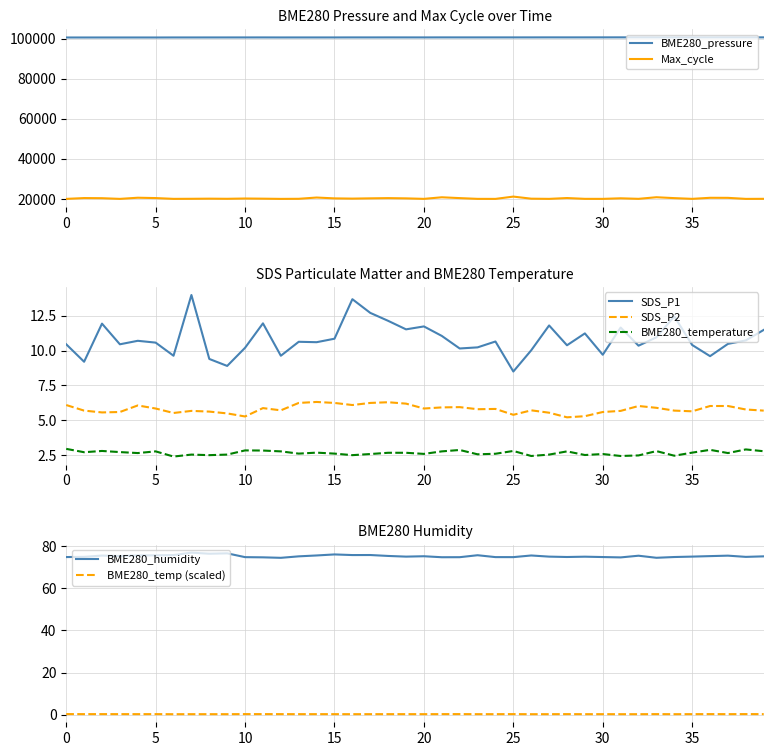

The value of BME280_temperature at 0 is 5.0. True or false?

False